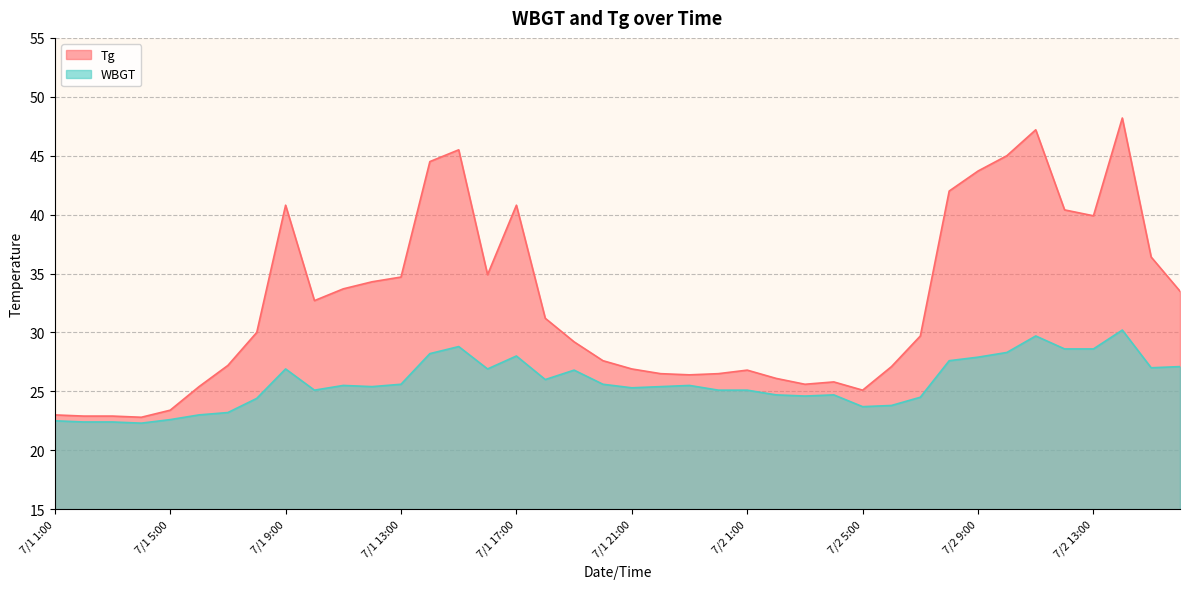

Is it true that WBGT equals 25.4 at 7/1 12:00?

True